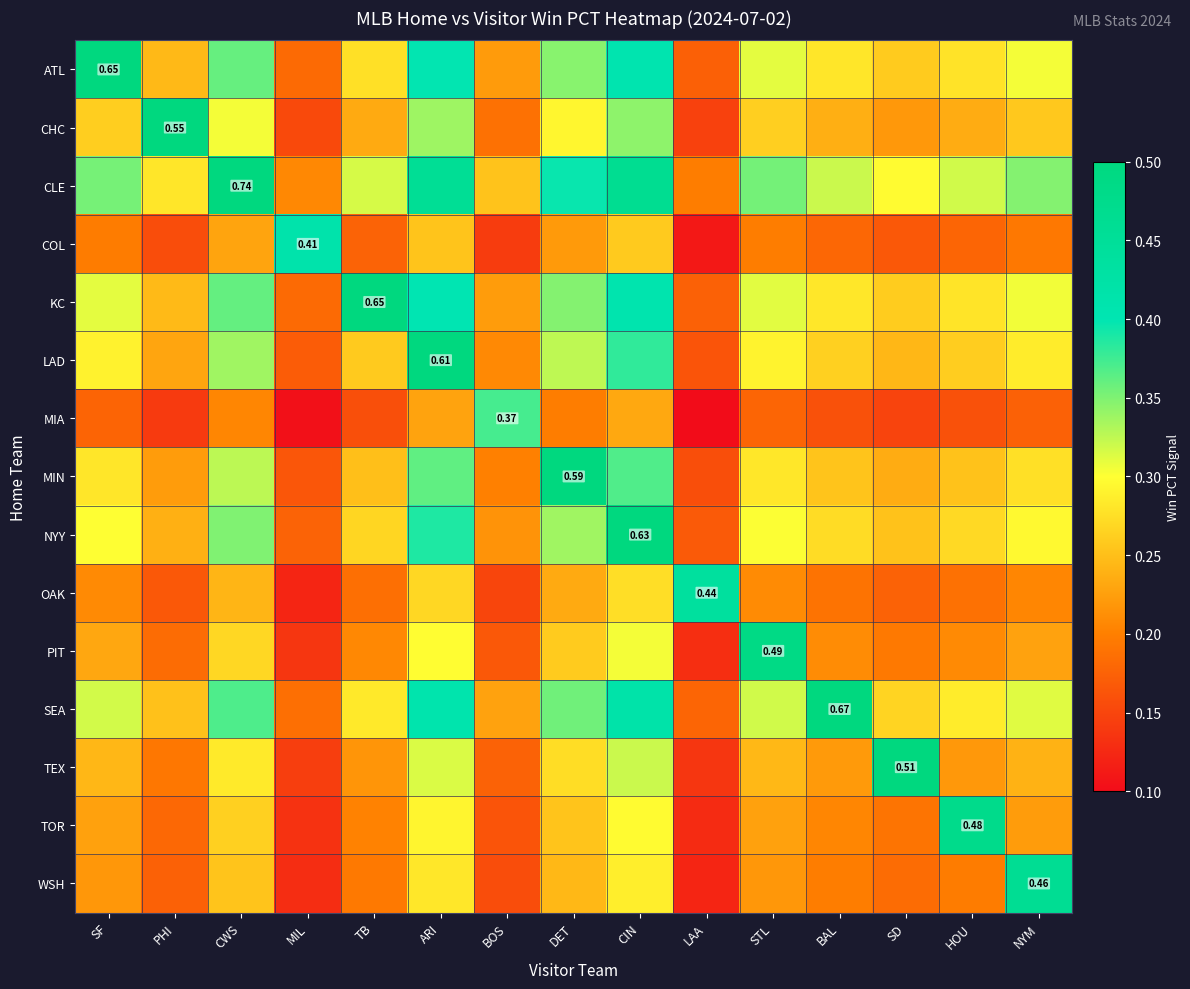

At how many categories does at least one series exceed 0?

15